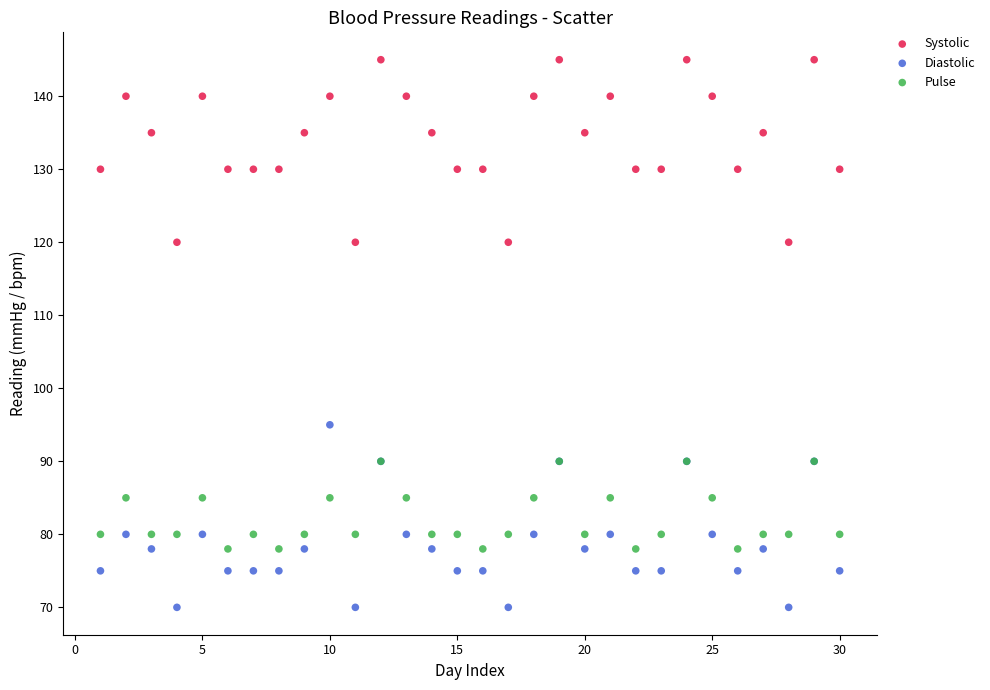

Which series contains the highest Y value?

Systolic